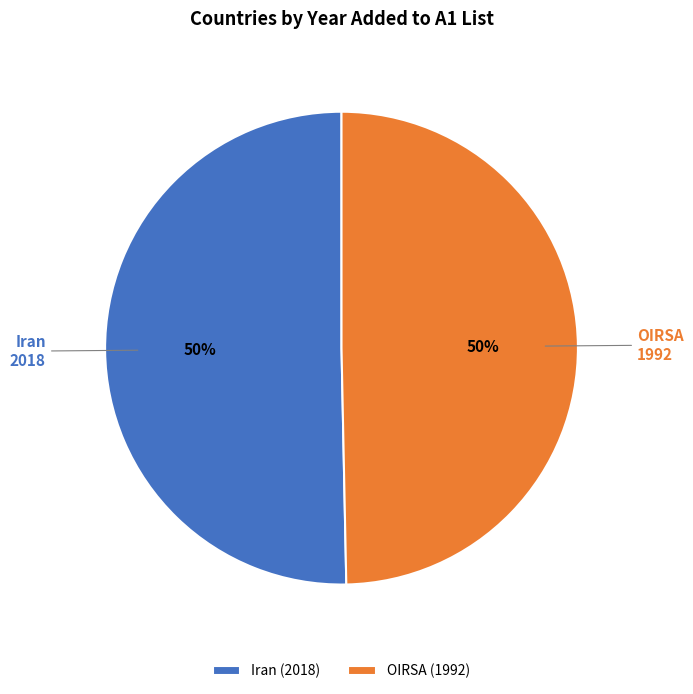

To the nearest percent, what is the average slice percentage?

50%